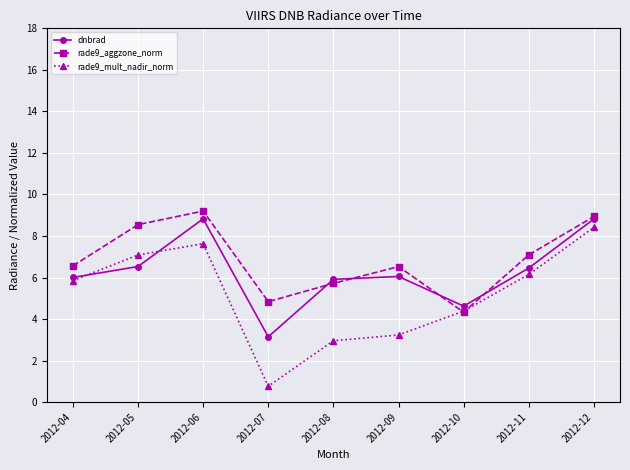

At which category does the chart reach its peak across all series?

2012-06